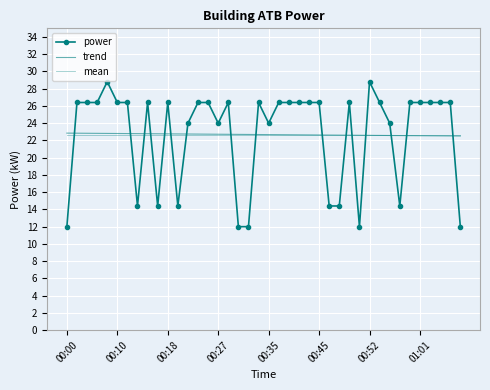

What is the highest value of the trend series?

22.8